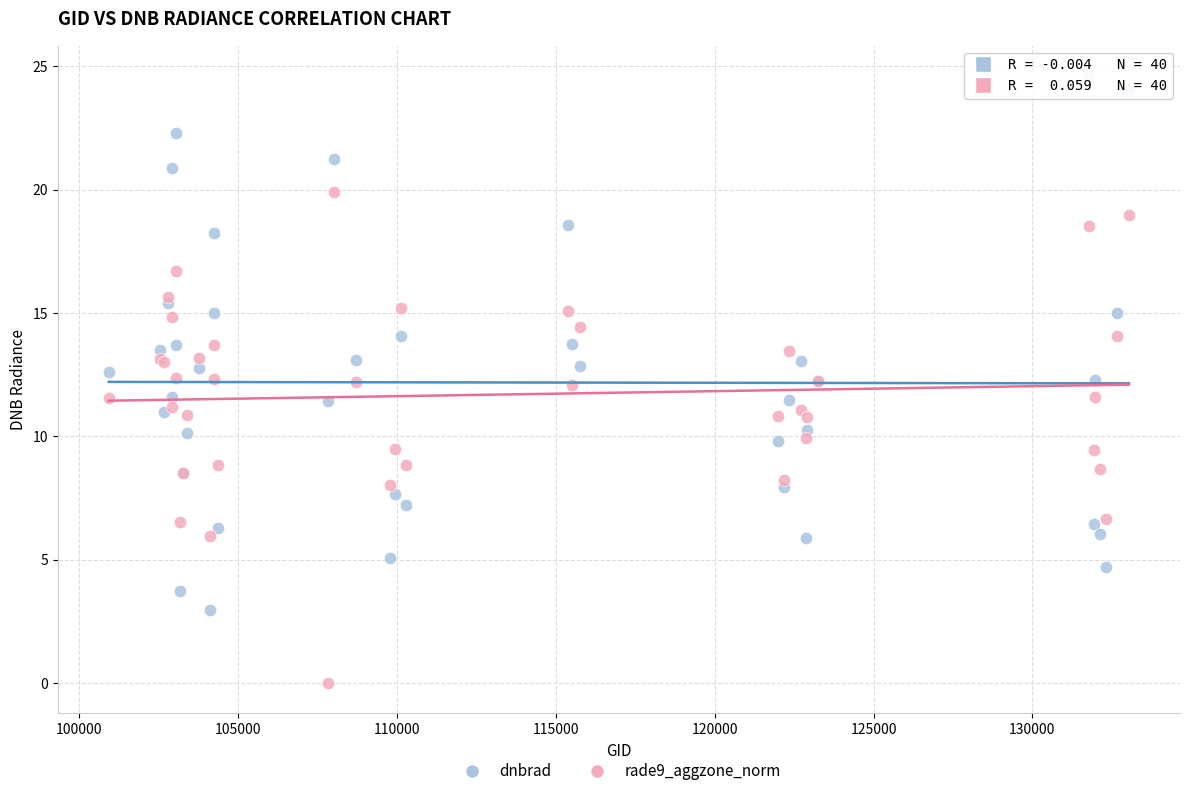

Which series contains the lowest Y value?

rade9_aggzone_norm